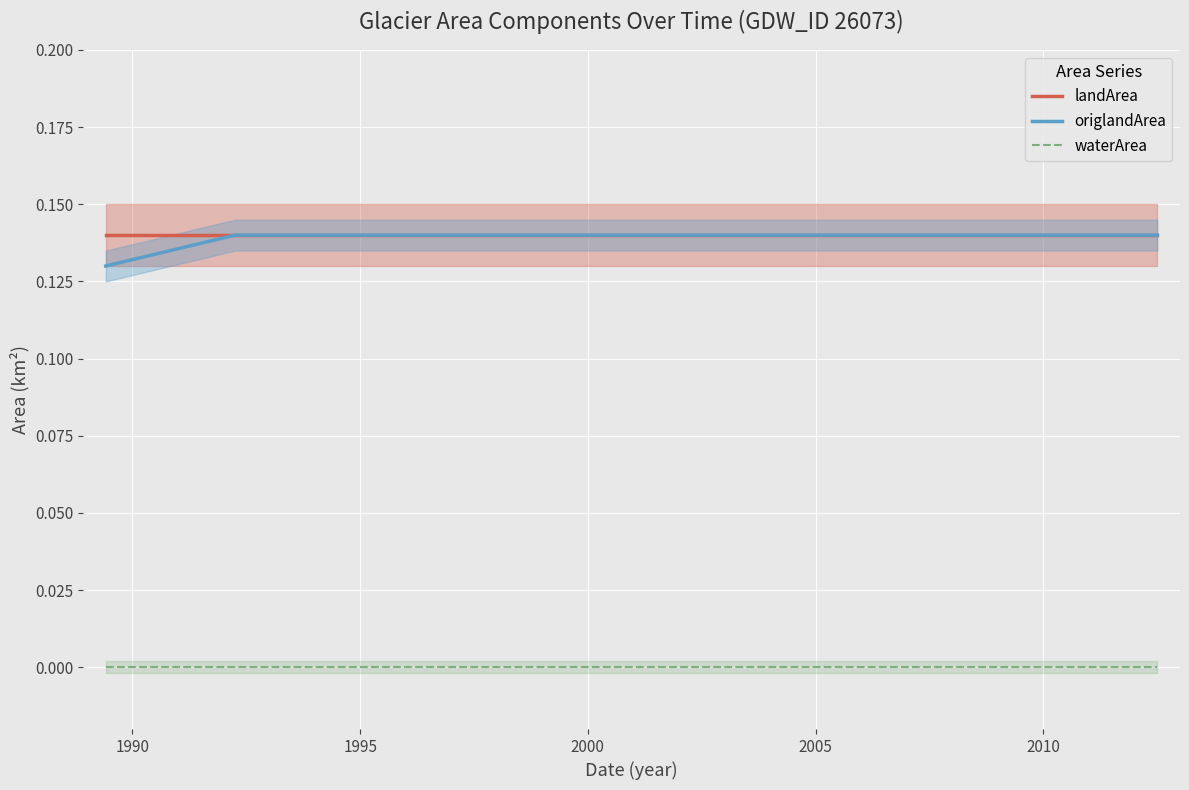

Reading left to right, extract all data points from this chart.

landArea: 0.1	0.1	0.1	0.1	0.1	0.1	0.1	0.1	0.1	0.1	0.1	0.1	0.1	0.1	0.1	0.1	0.1	0.1	0.1	0.1	0.1	0.1	0.1	0.1	0.1	0.1	0.1	0.1	0.1	0.1	0.1	0.1	0.1	0.1	0.1	0.1	0.1	0.1	0.1	0.1
origlandArea: 0.1	0.1	0.1	0.1	0.1	0.1	0.1	0.1	0.1	0.1	0.1	0.1	0.1	0.1	0.1	0.1	0.1	0.1	0.1	0.1	0.1	0.1	0.1	0.1	0.1	0.1	0.1	0.1	0.1	0.1	0.1	0.1	0.1	0.1	0.1	0.1	0.1	0.1	0.1	0.1
waterArea: 0.0	0.0	0.0	0.0	0.0	0.0	0.0	0.0	0.0	0.0	0.0	0.0	0.0	0.0	0.0	0.0	0.0	0.0	0.0	0.0	0.0	0.0	0.0	0.0	0.0	0.0	0.0	0.0	0.0	0.0	0.0	0.0	0.0	0.0	0.0	0.0	0.0	0.0	0.0	0.0